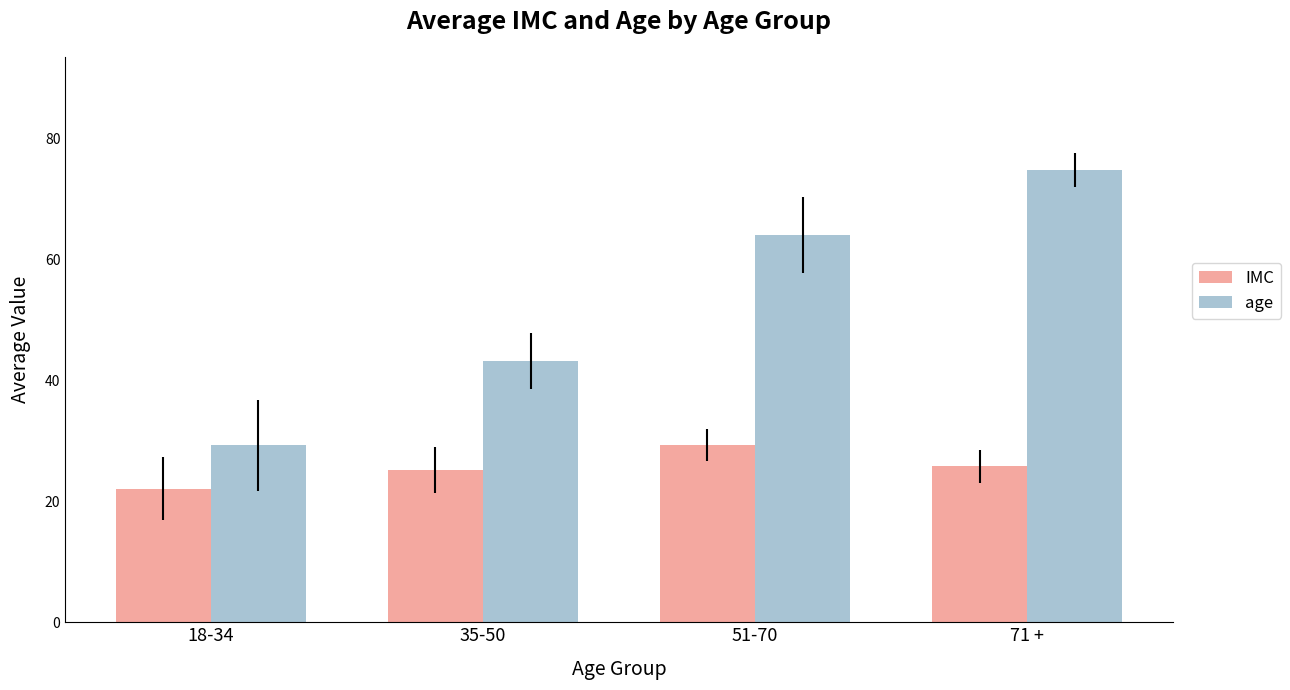

At which label is age closest to 52?

35-50